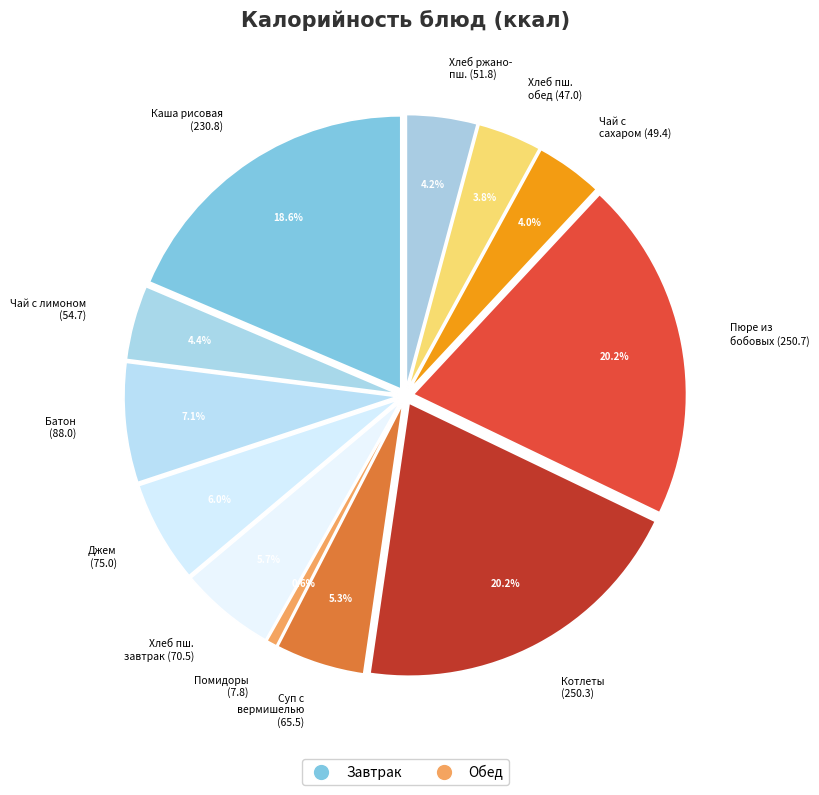

Rank the categories by value from highest to lowest.

Пюре из бобовых, Котлеты рубленные, Каша рисовая молочная, Батон, Джем, Хлеб пшеничный (завтрак), Суп с вермишелью, Чай с лимоном, Хлеб ржано-пшеничный, Чай с сахаром, Хлеб пшеничный (обед), Помидоры солёные